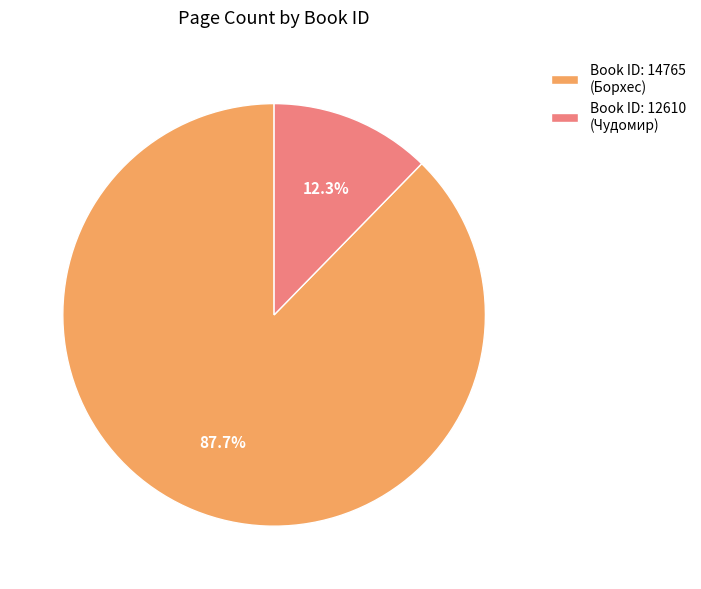

Between Book ID: 12610 (Чудомир) and Book ID: 14765 (Борхес), which is larger?

Book ID: 14765 (Борхес)